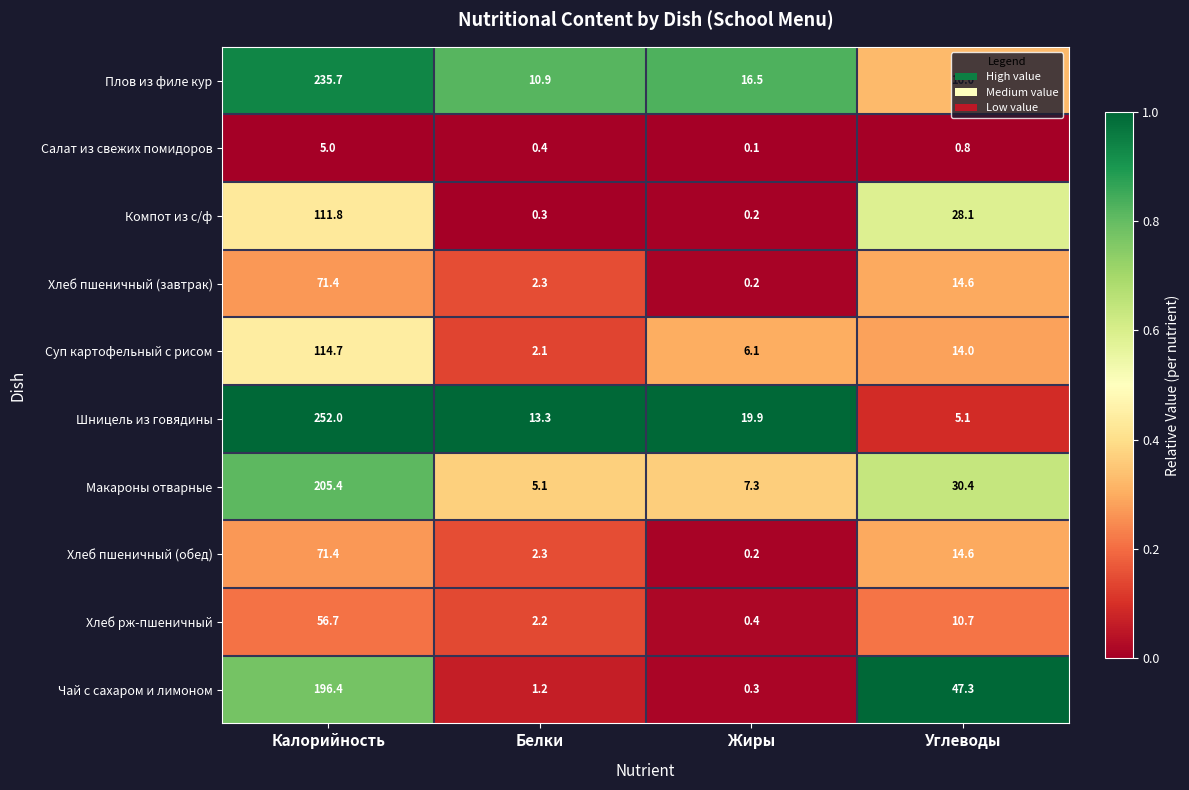

Between Калорийность and Углеводы, which series saw the biggest shift?

Шницель из говядины